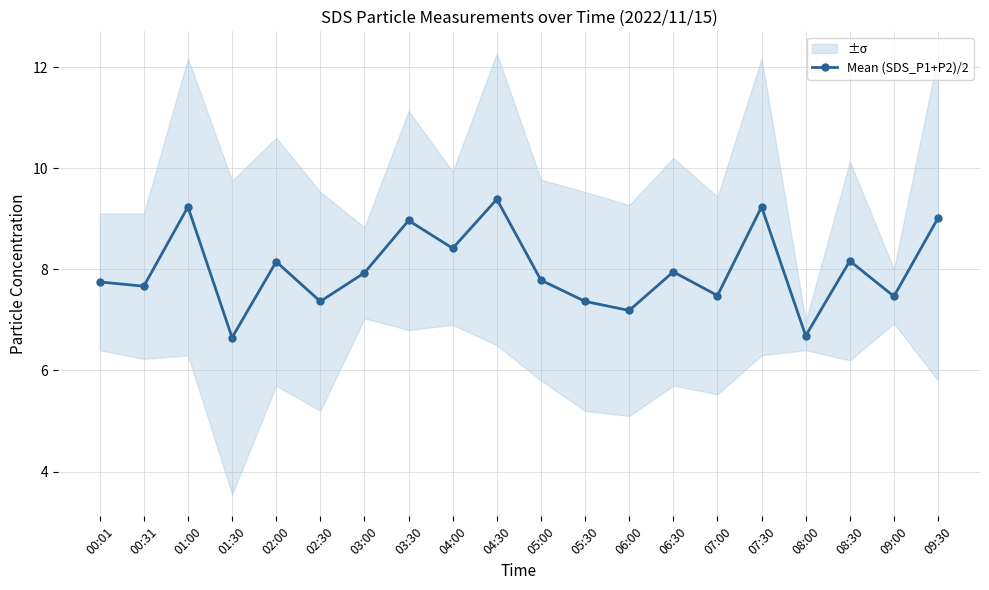

What is the sum of the values at 09:00 and 08:00?

14.2